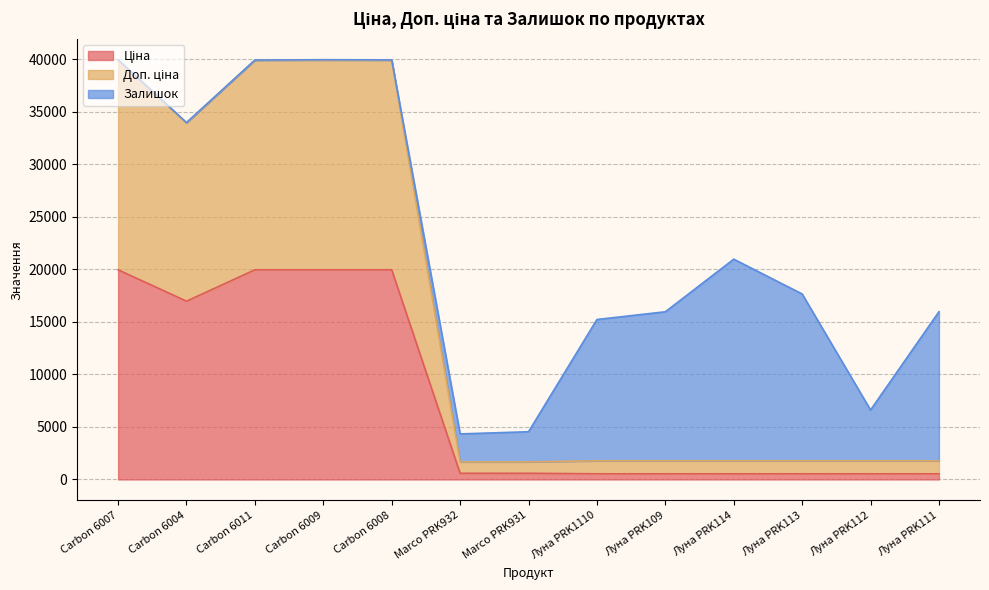

Is the value of Доп. ціна at Carbon 6007 greater than the value of Ціна at Луна PRK1110?

Yes